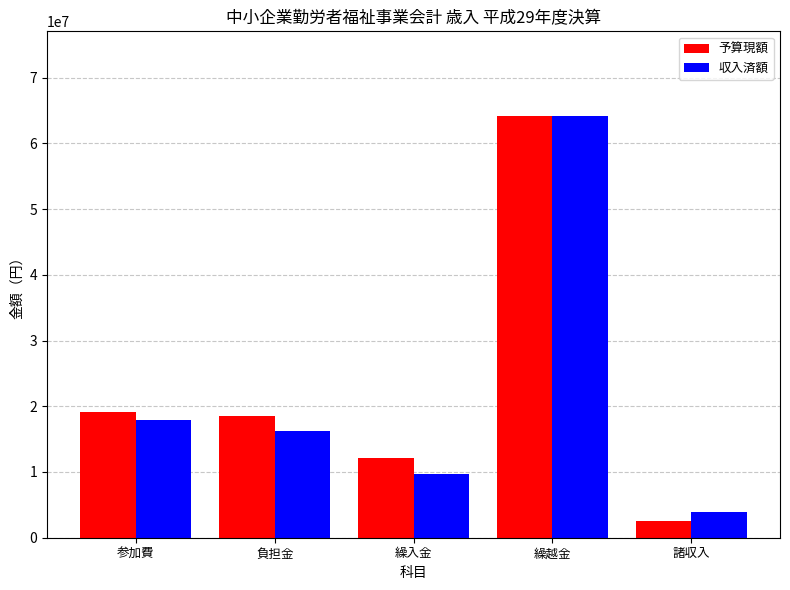

What position from the left is 繰越金?

4